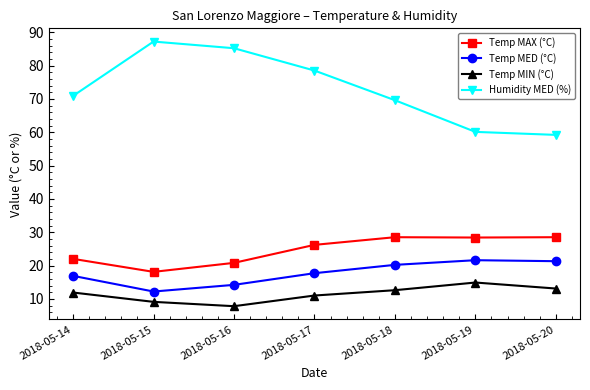

At how many categories does at least one series exceed 20?

7